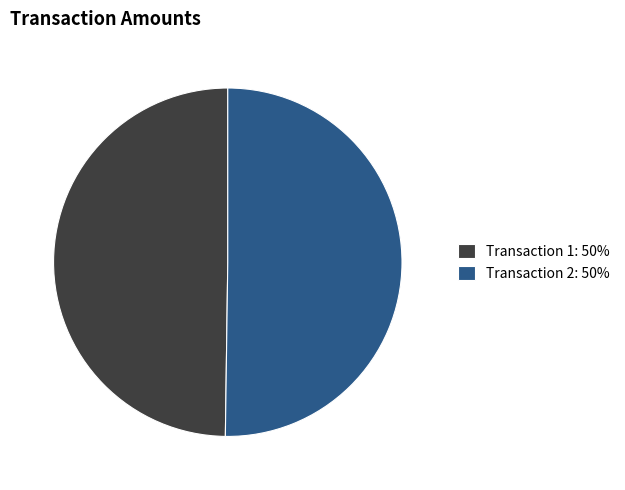

Is it true that Transaction 2: 50% is 50% of the pie?

True